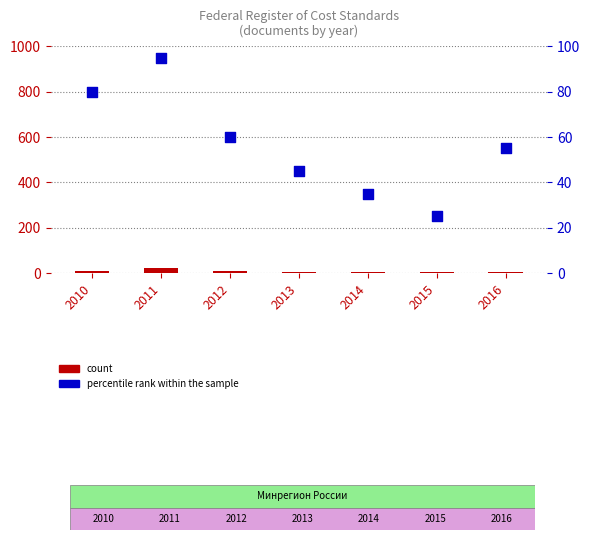

What is the total value across all series at 2010?

90